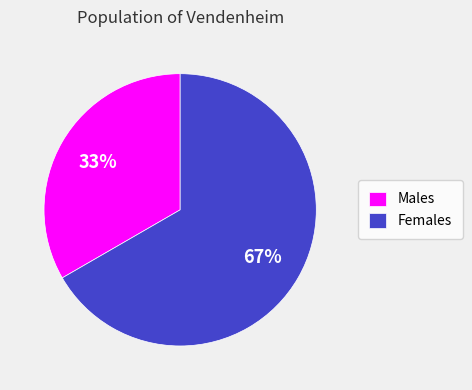

What percentage is the Males slice, to the nearest percent?

33%